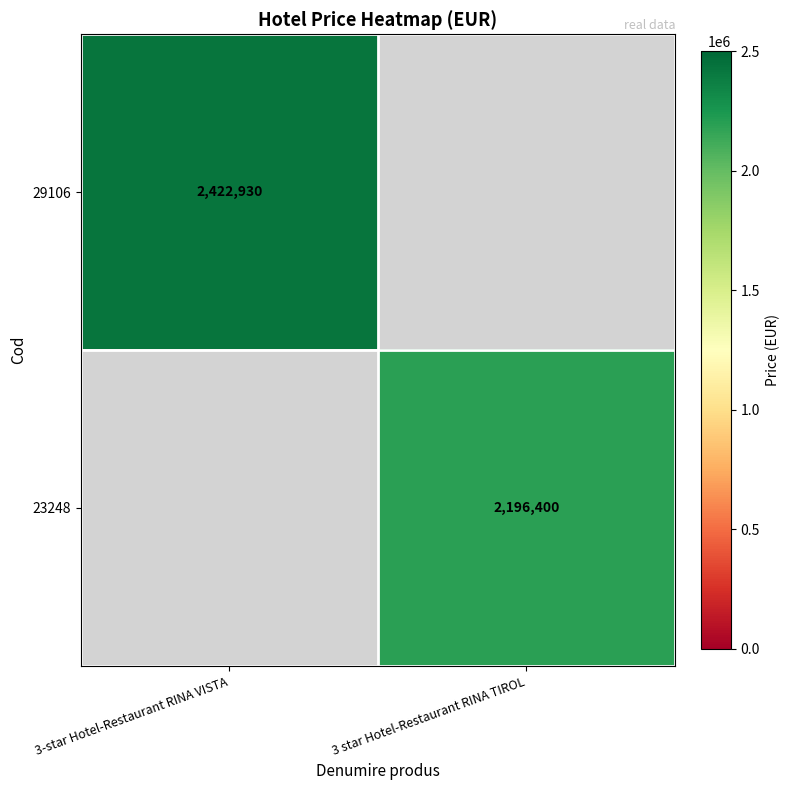

Is the value of 29106 at 3-star Hotel-Restaurant RINA VISTA greater than the value of 23248 at 3 star Hotel-Restaurant RINA TIROL?

Yes